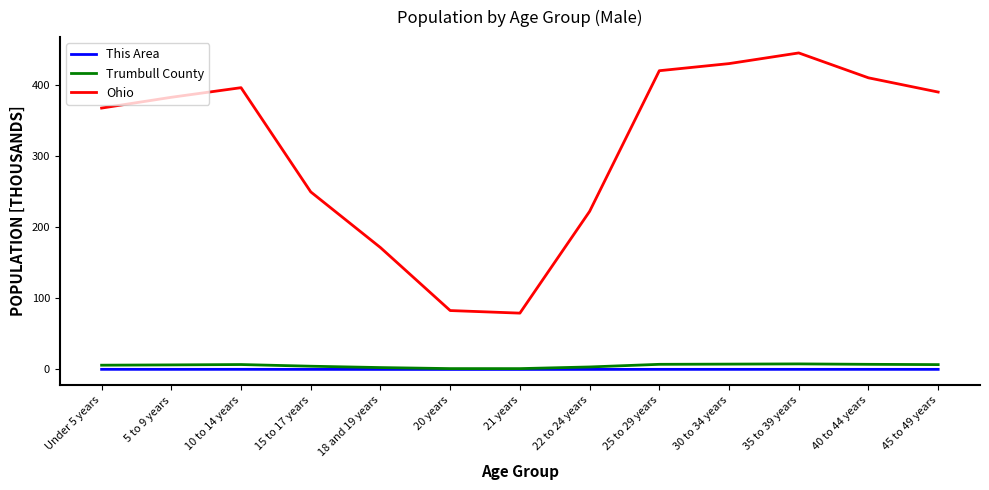

In Ohio, how many points are lower than both neighbors (excluding endpoints)?

1